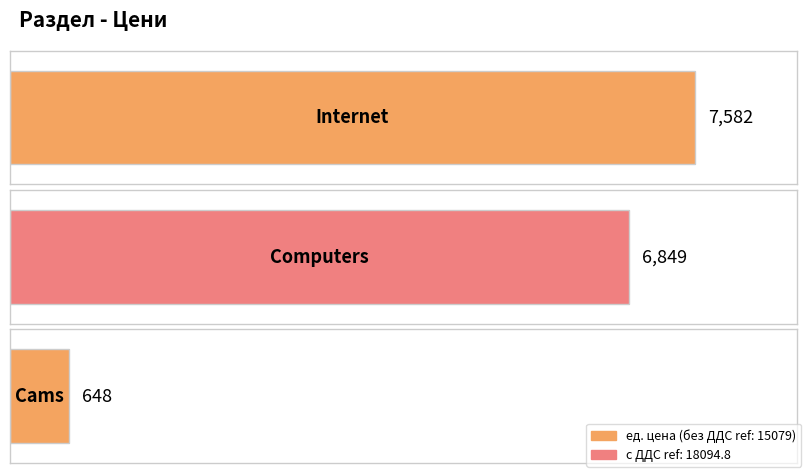

List the labels in order of value, largest first.

Internet, Computers, Cams